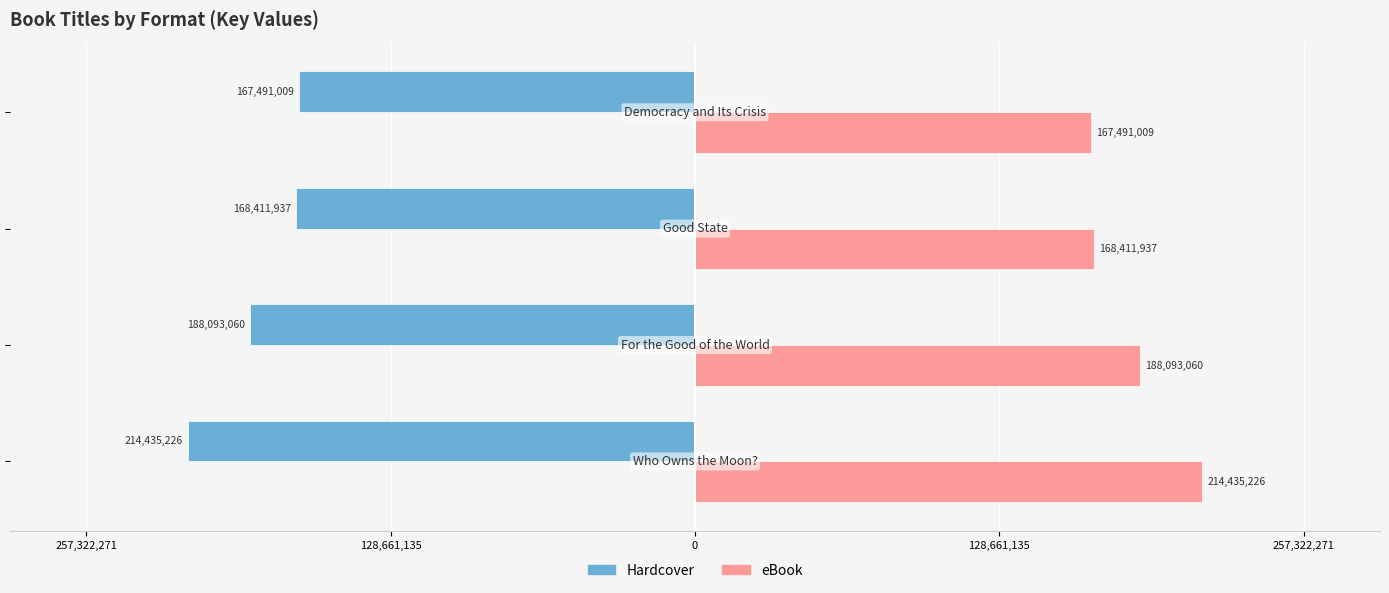

Reading left to right, transcribe all the data shown in this chart.

Hardcover: -214435226	-188093060	-168411937	-167491009
eBook: 214435226	188093060	168411937	167491009